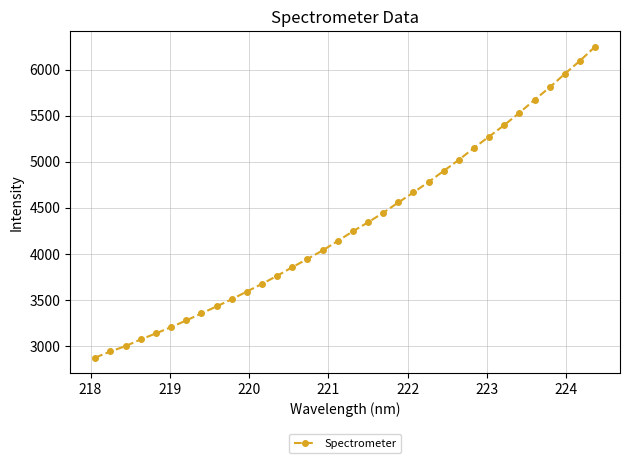

What is the value of the 28th point from the left?

5397.6